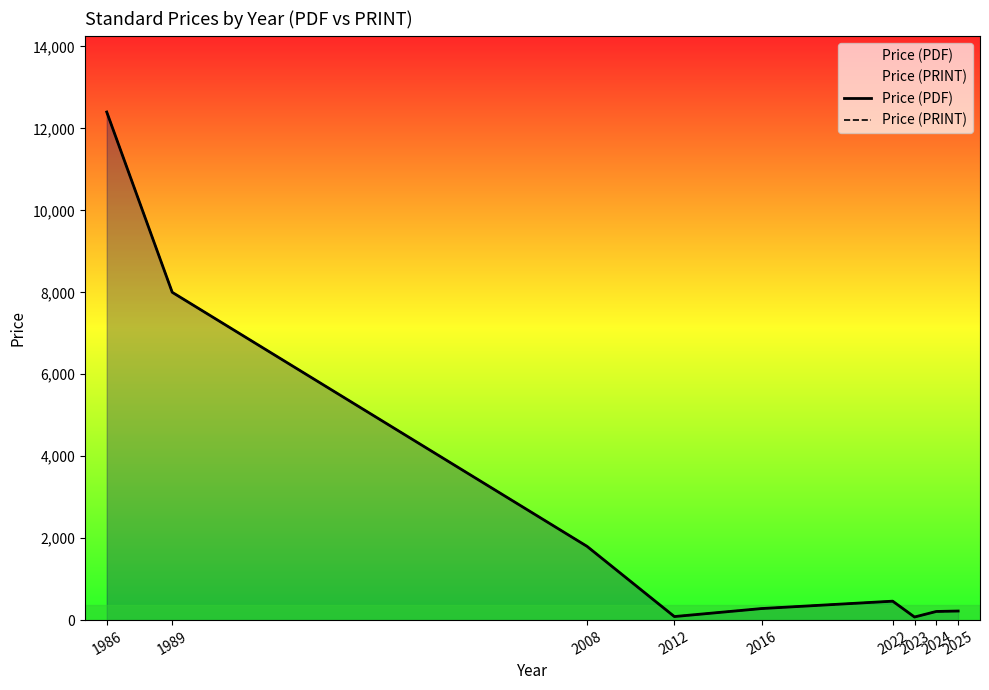

True or false: Price (PRINT) and Price (PDF) intersect in this chart.

False